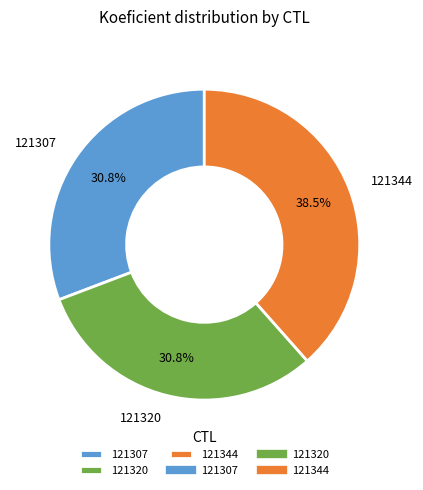

Which category has the biggest portion of the pie?

121344